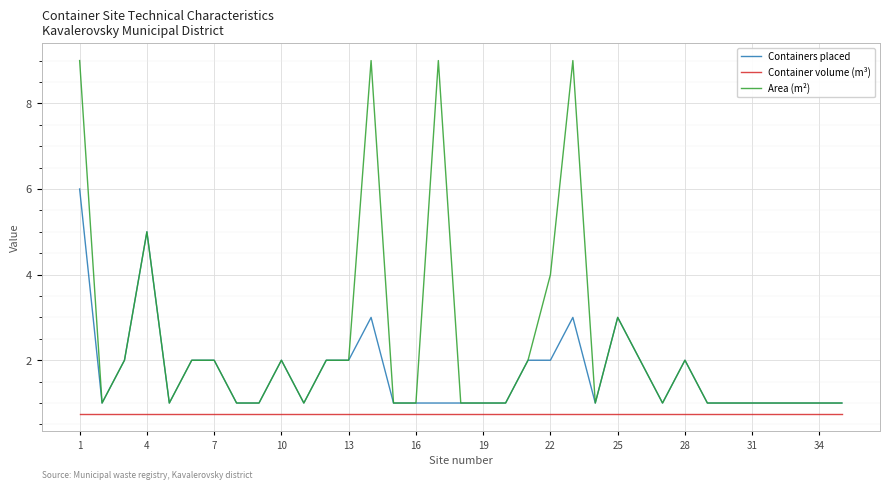

What is the maximum value shown in the chart?

9.0